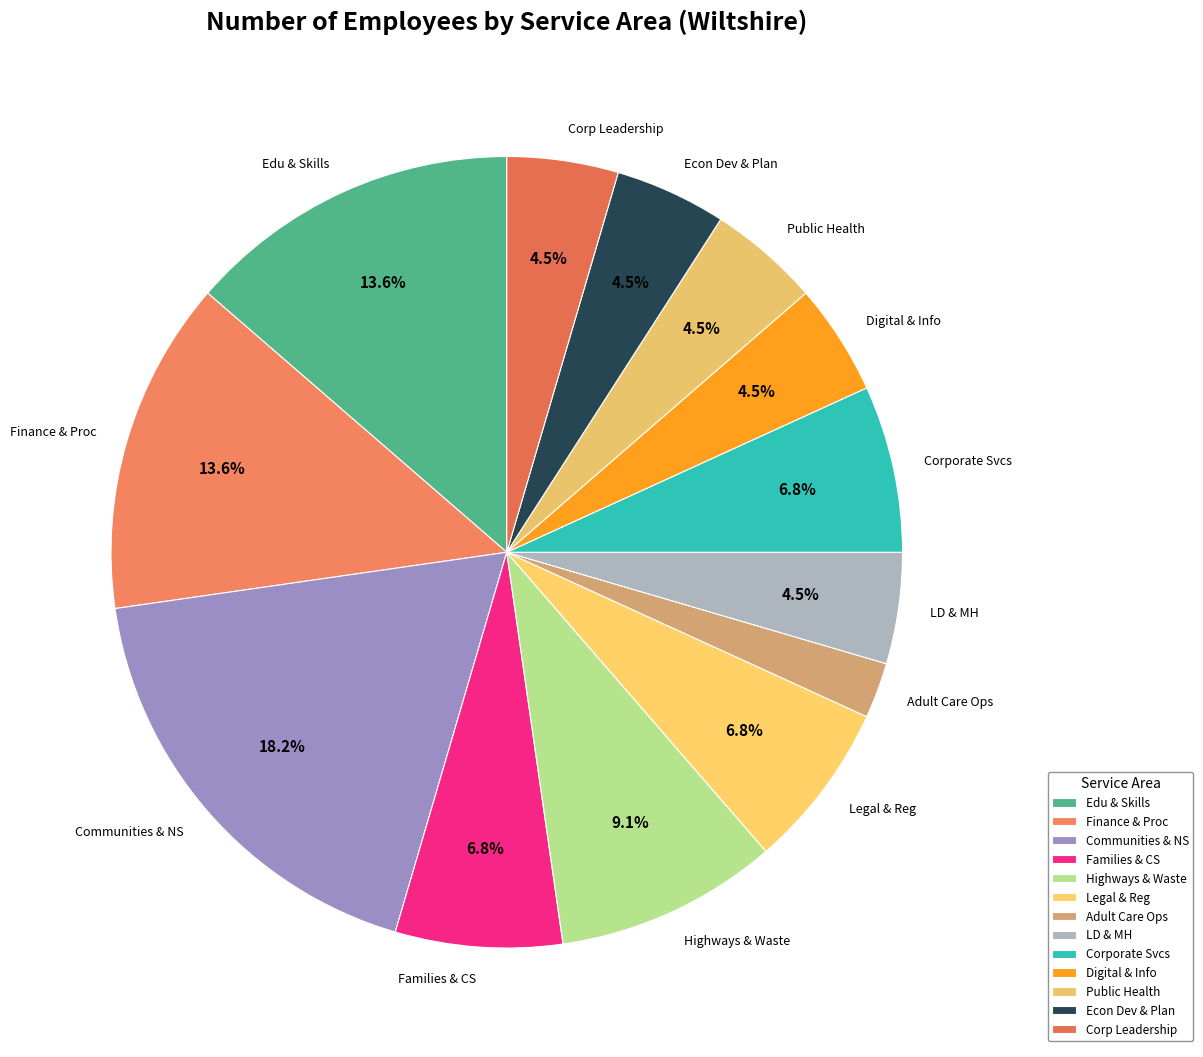

Count the number of slices in the pie.

13